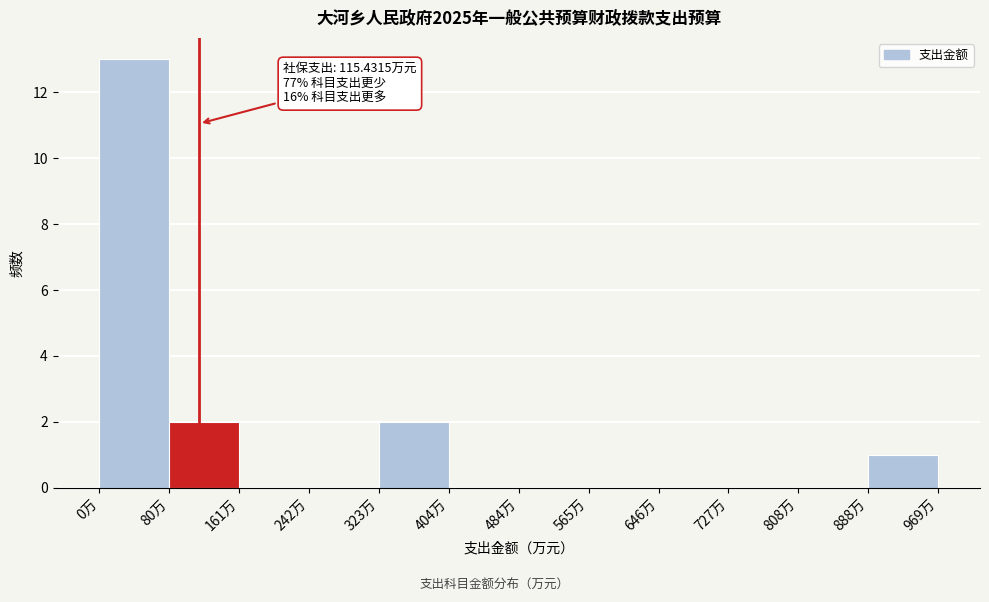

Which range on the x-axis has the tallest bar?

0 to 80